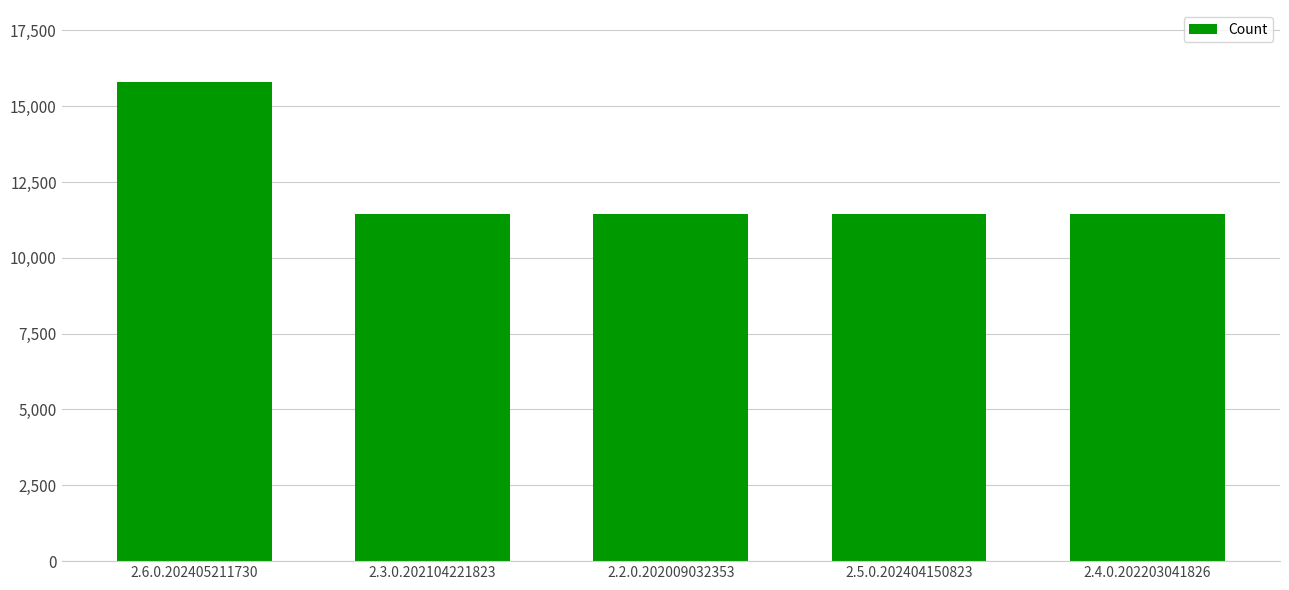

What is the label of the 1st bar from the left?

2.6.0.202405211730